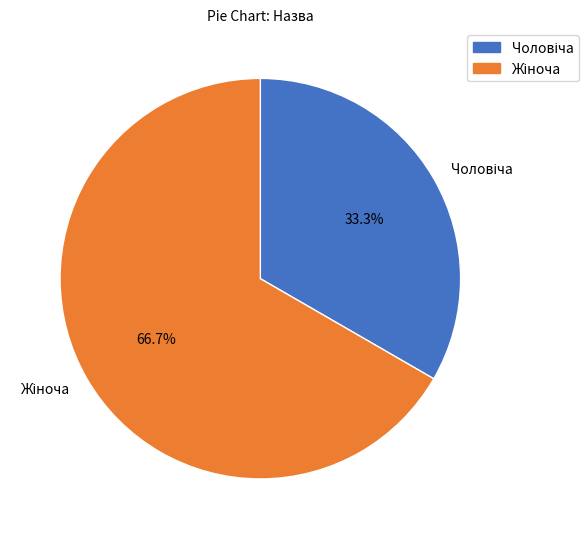

Is there any slice that represents more than half of the pie?

Yes